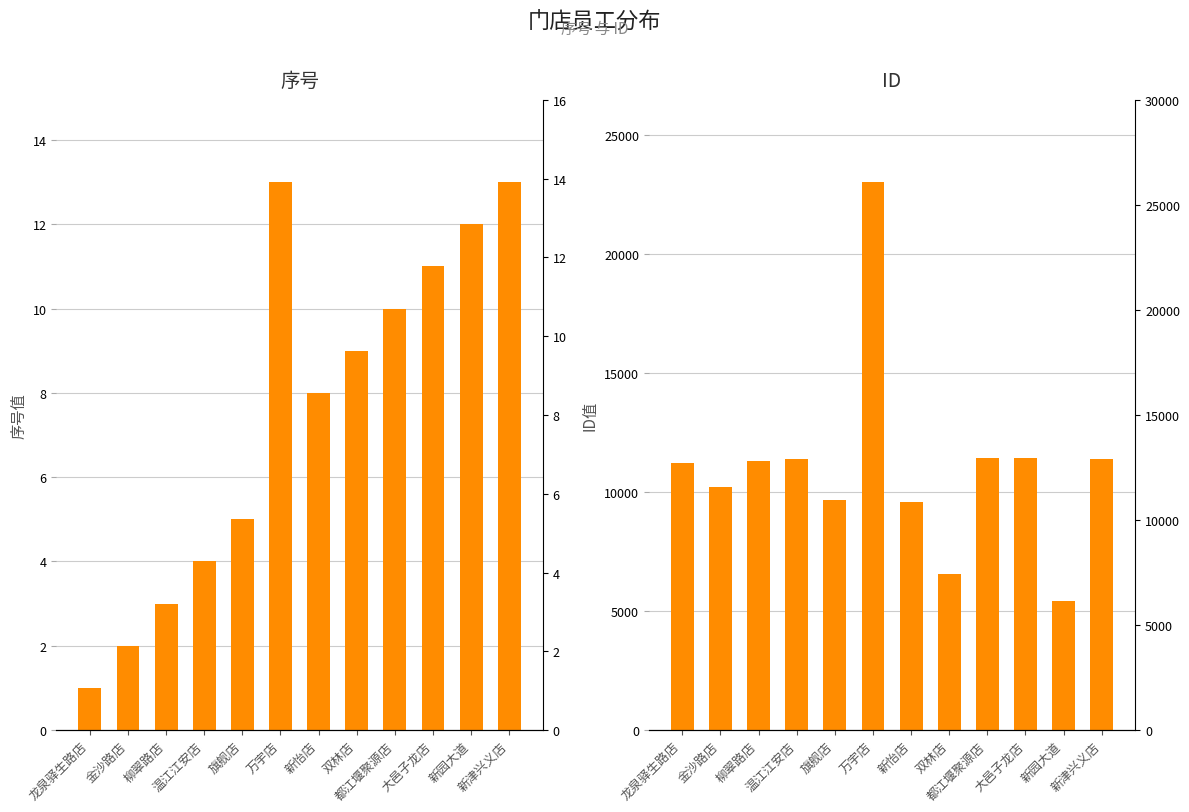

What is the minimum value for 序号?

1